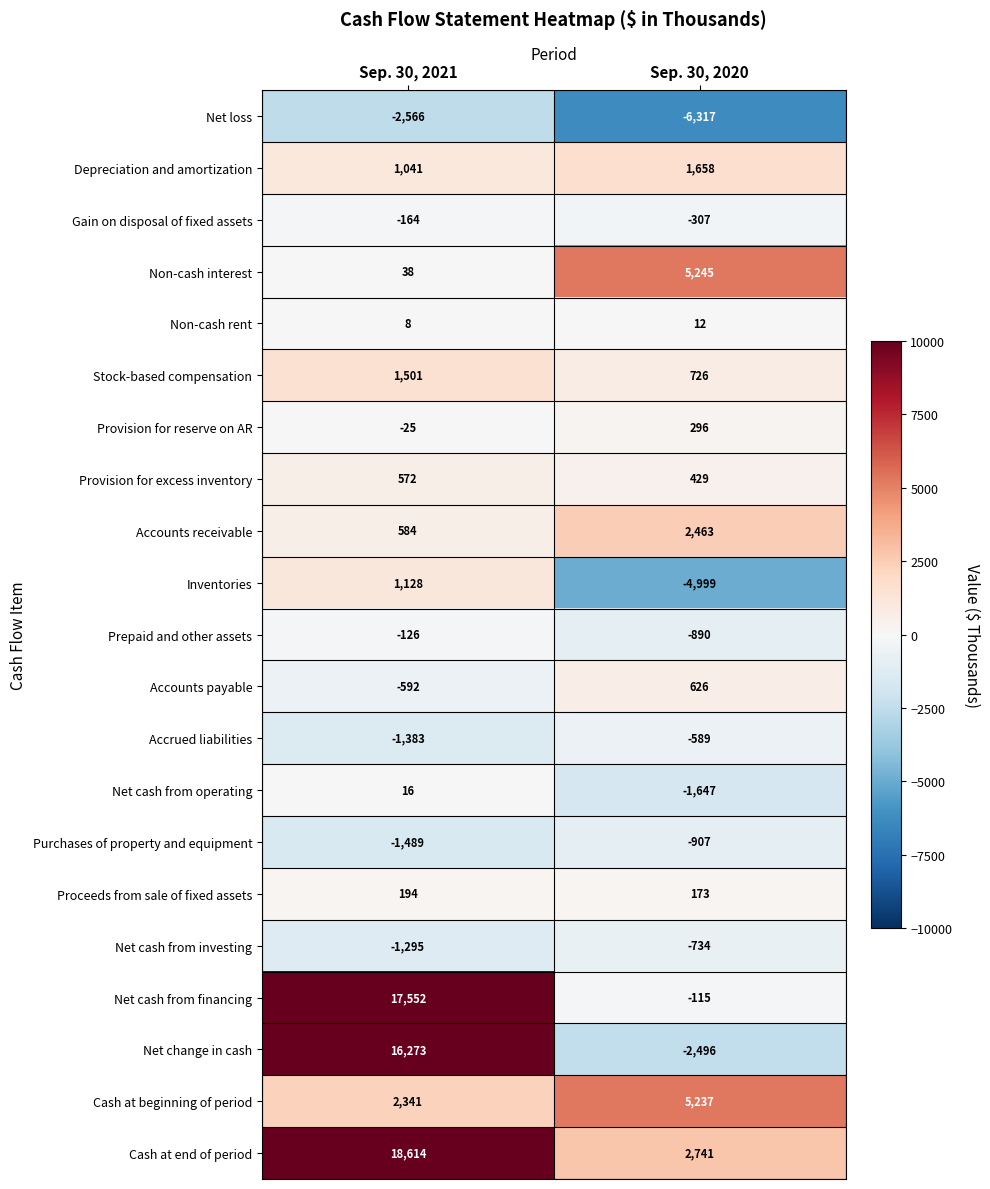

At how many categories does at least one series exceed 12556?

1